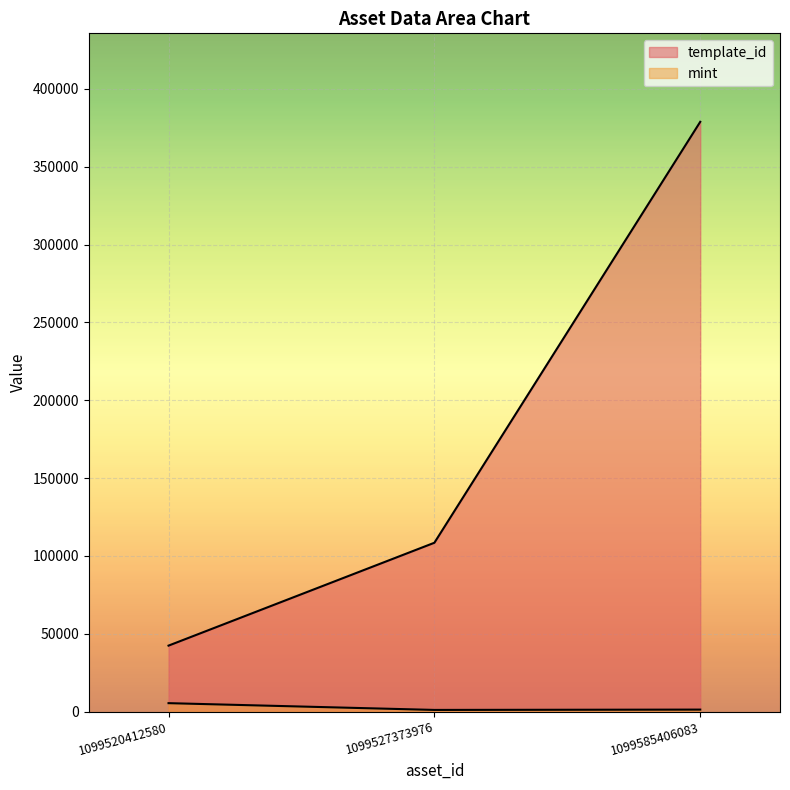

How many lines are shown in the chart?

2